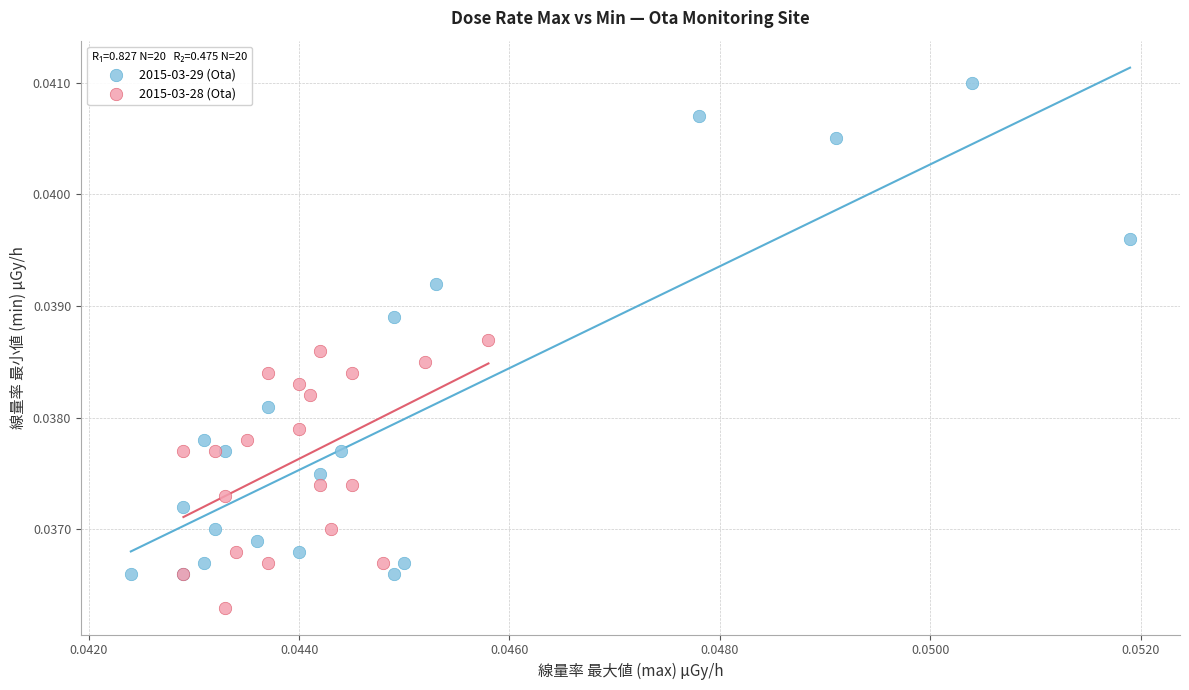

Which series has the widest spread of Y values?

2015-03-29 (Ota)